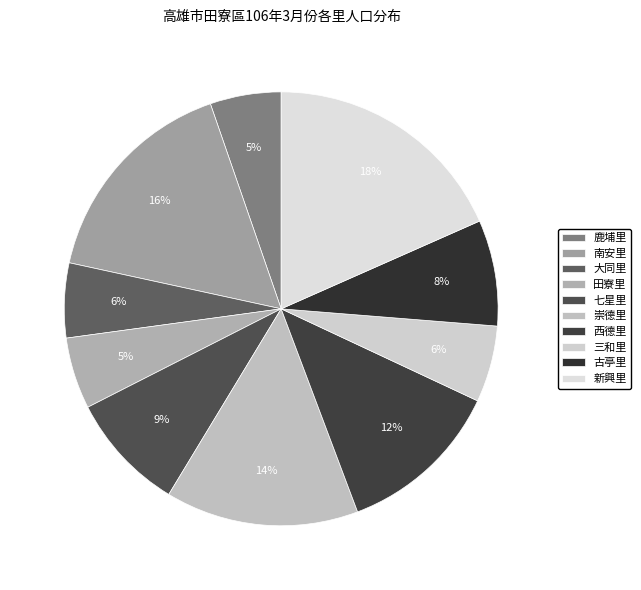

What percentage is NOT represented by 田寮里?

94.7%